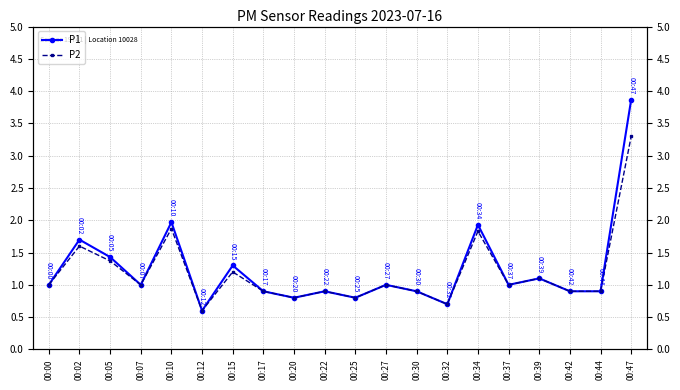

Does the chart have visible grid lines?

Yes